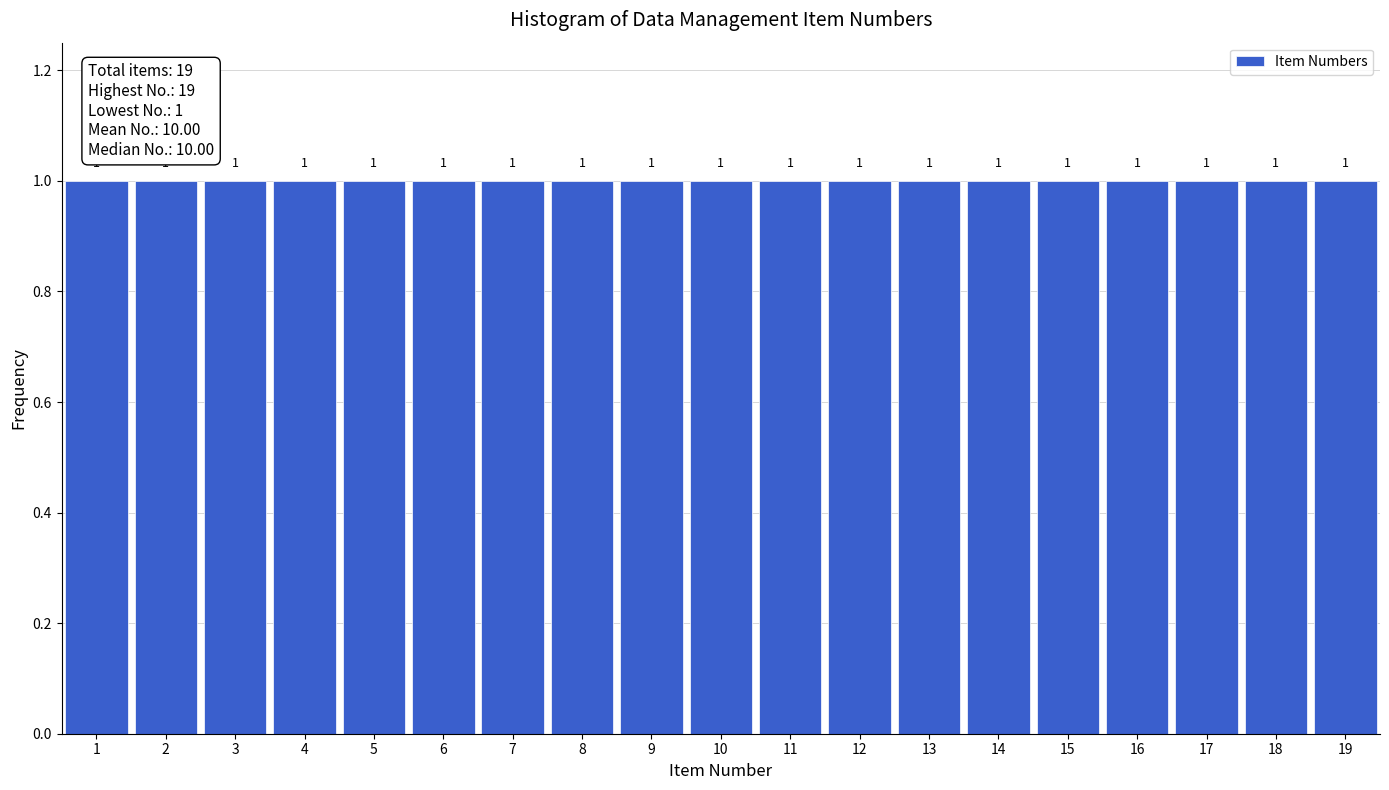

Reading left to right, transcribe this chart: for each bar, give the range it covers on the x-axis and its height.

0.5 to 1.5: 1
1.5 to 2.5: 1
2.5 to 3.5: 1
3.5 to 4.5: 1
4.5 to 5.5: 1
5.5 to 6.5: 1
6.5 to 7.5: 1
7.5 to 8.5: 1
8.5 to 9.5: 1
9.5 to 10.5: 1
10.5 to 11.5: 1
11.5 to 12.5: 1
12.5 to 13.5: 1
13.5 to 14.5: 1
14.5 to 15.5: 1
15.5 to 16.5: 1
16.5 to 17.5: 1
17.5 to 18.5: 1
18.5 to 19.5: 1